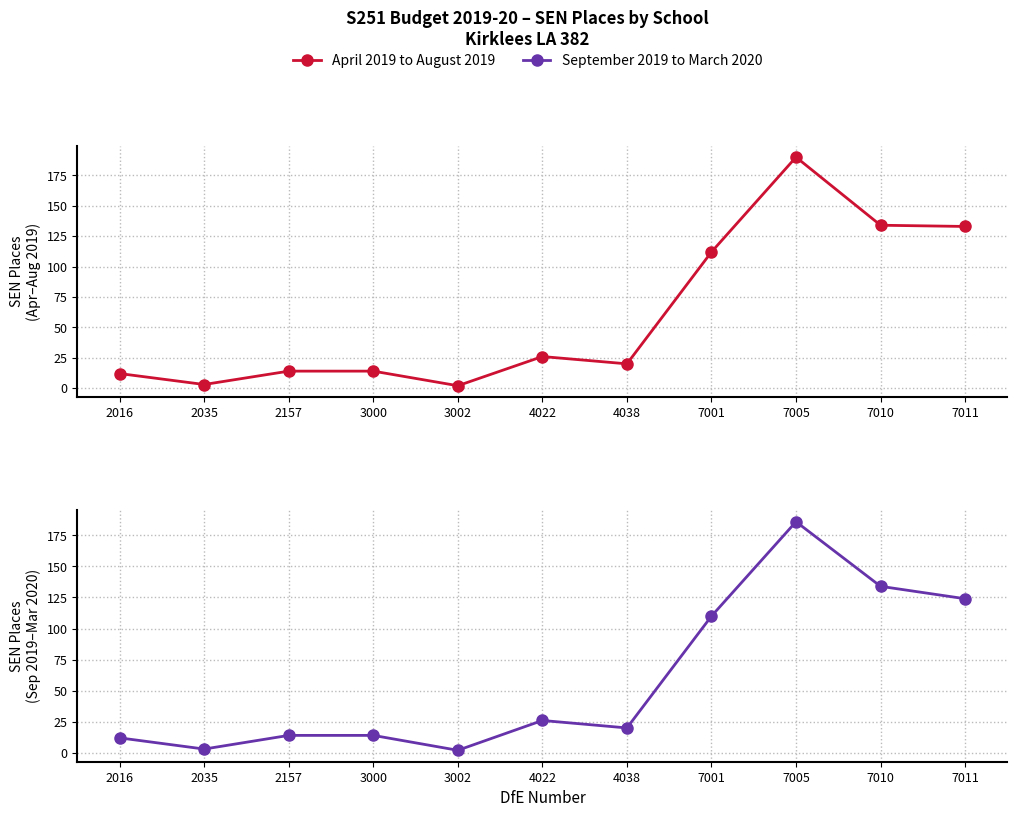

Is it true that April 2019 to August 2019 equals 12 at 2016?

True